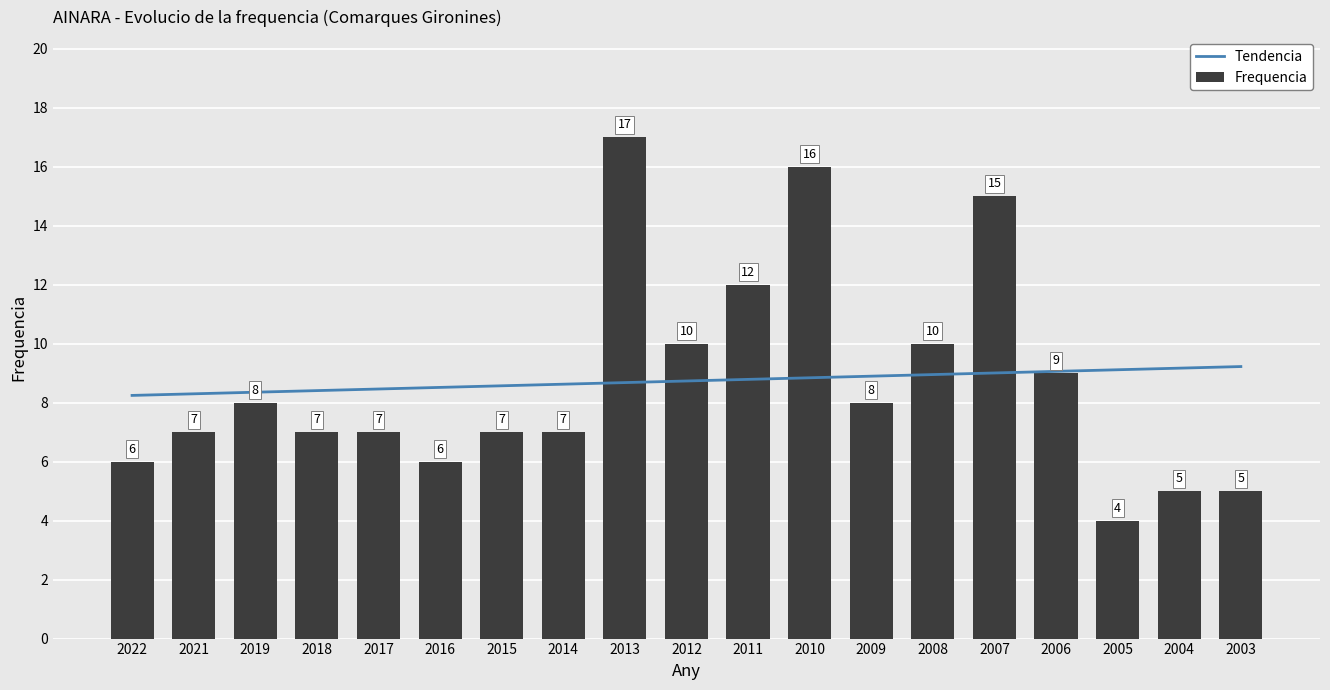

The Frequencia series shows 6.0 at 2022. True or false?

True